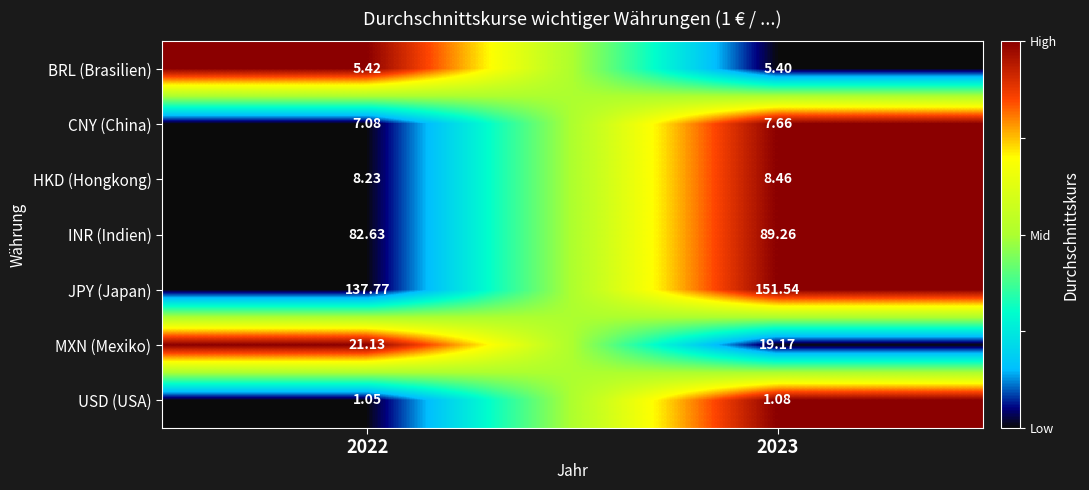

What is the spread (max minus min) of values at 2022?

136.7